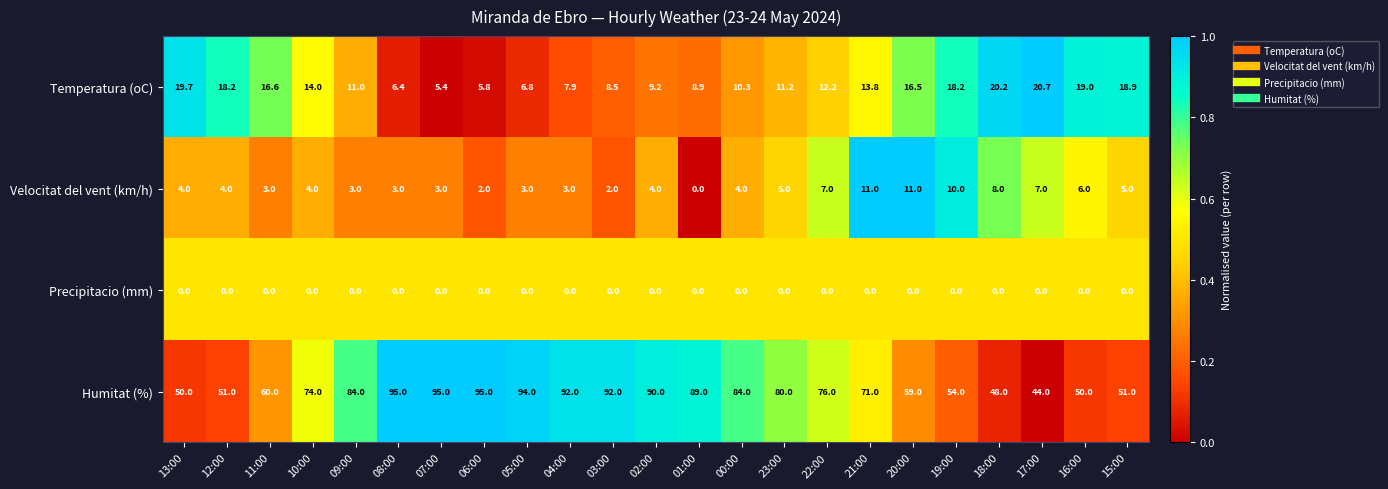

Which series has the widest spread of values?

Humitat (%)